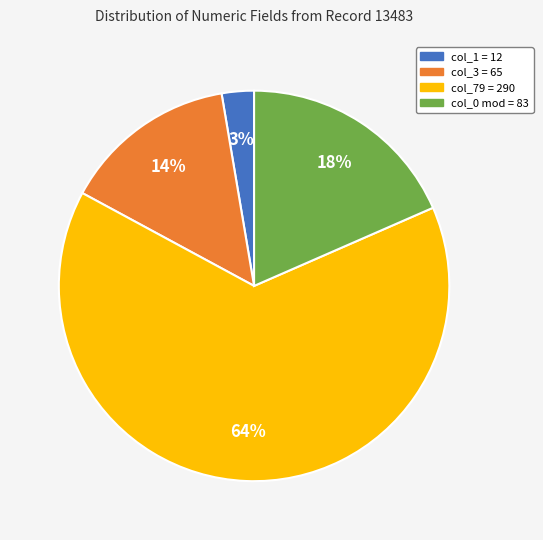

Is there a majority slice in this chart?

Yes